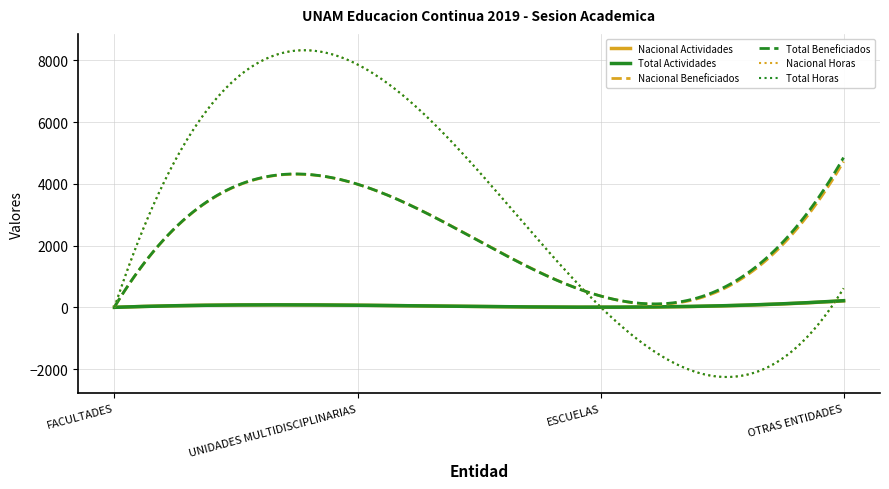

What is the minimum value shown in the chart?

-2256.7